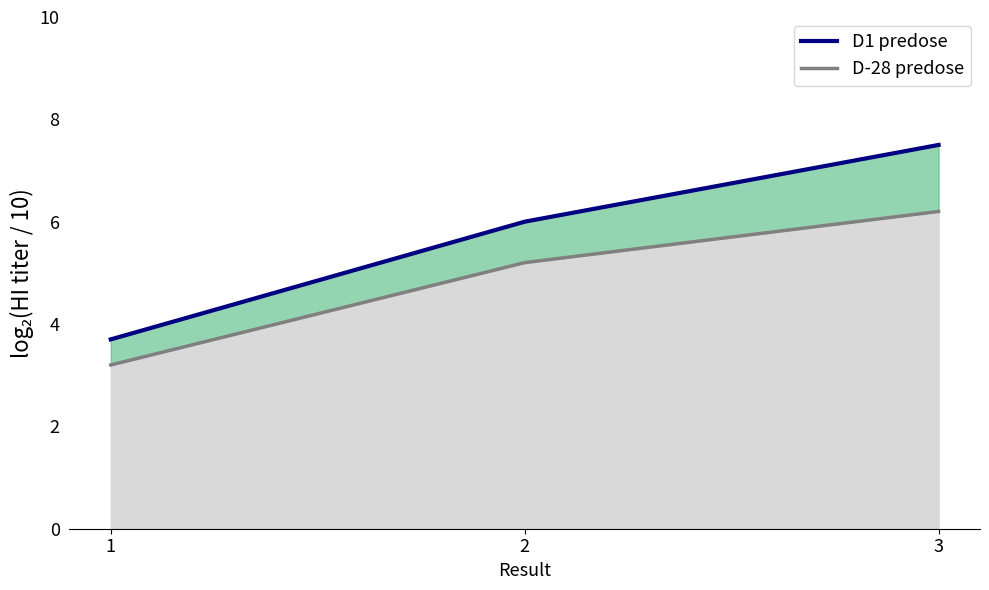

Rank the categories by value from lowest to highest.

1, 2, 3